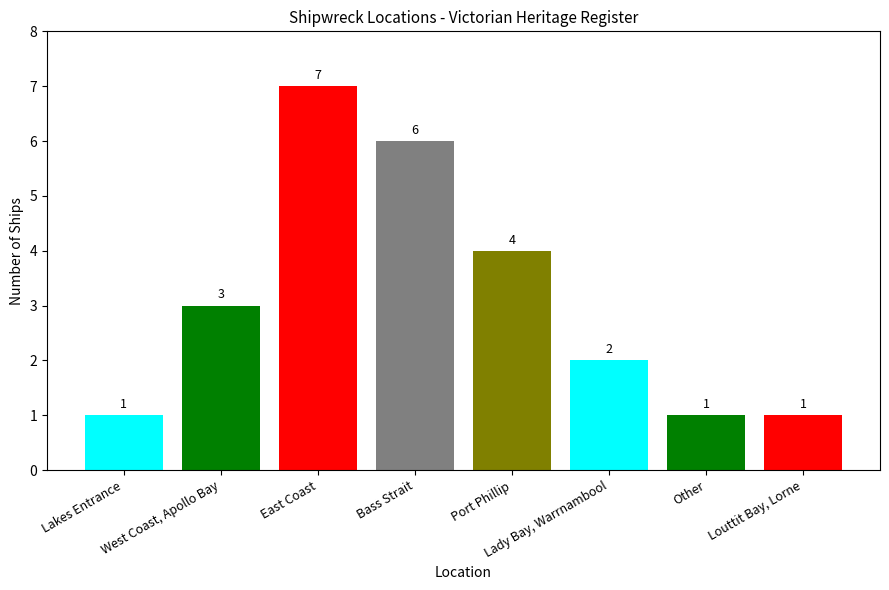

What is the label of the 7th bar from the right?

West Coast, Apollo Bay